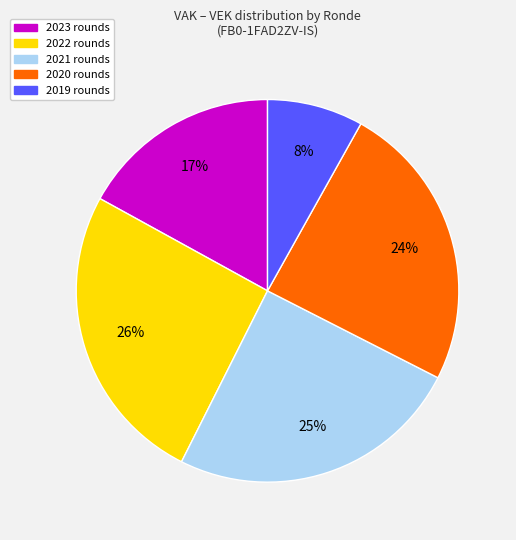

To the nearest percent, what is the average slice percentage?

20%